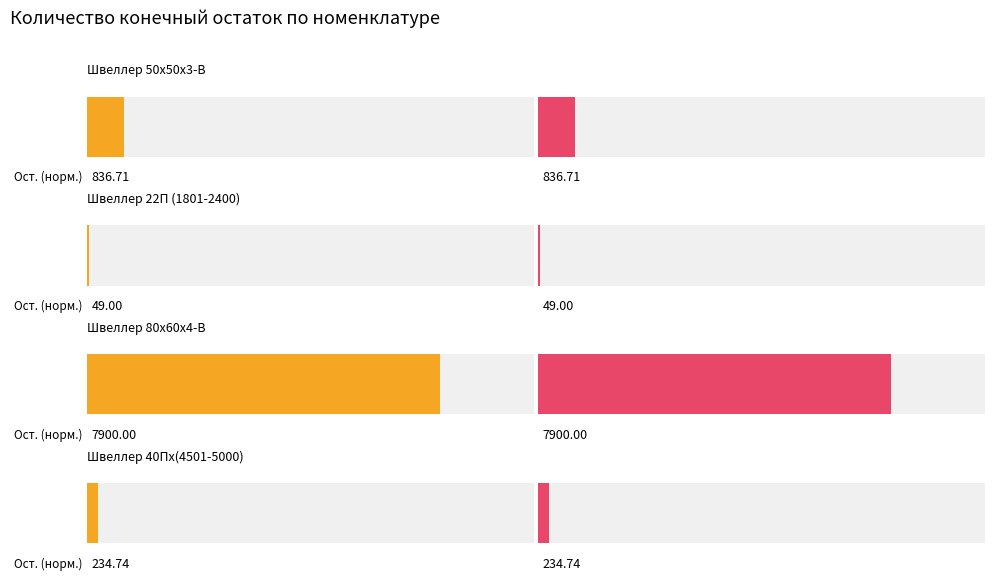

Reading left to right, list all the values displayed in this chart.

Average utilization: 836.7	49.0	7900.0	234.7
Maximum utilization: 836.7	49.0	7900.0	234.7